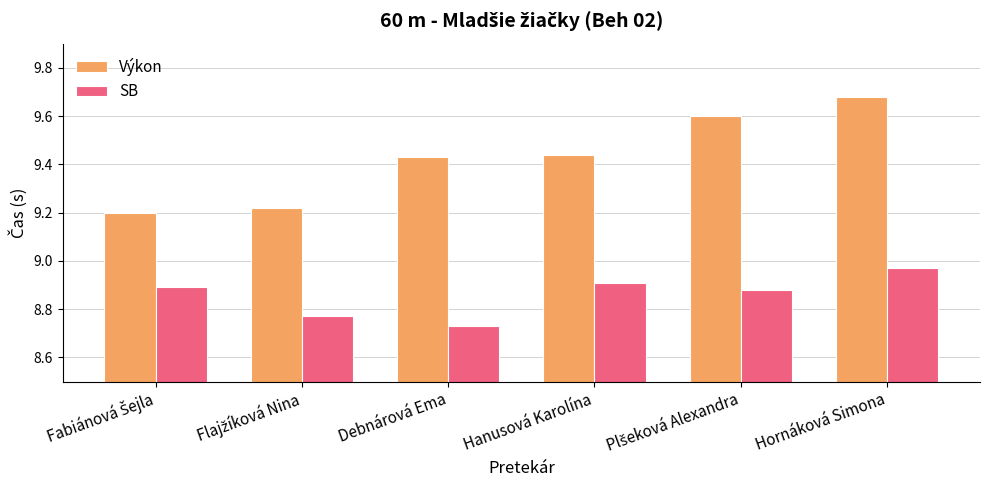

Between Debnárová Ema and Hanusová Karolína, which series saw the biggest shift?

SB